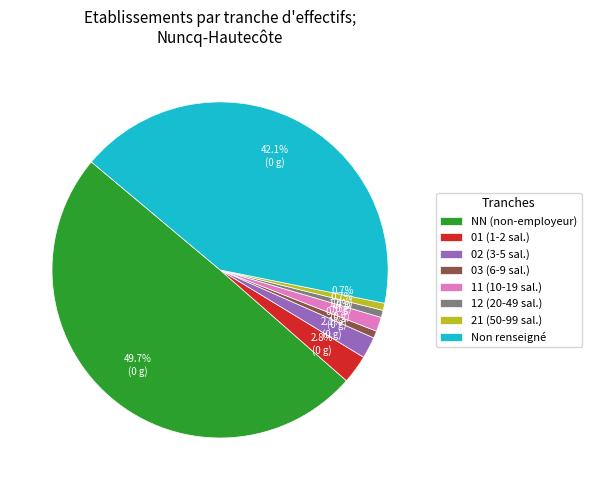

What is the largest slice in the pie chart?

NN (non-employeur)